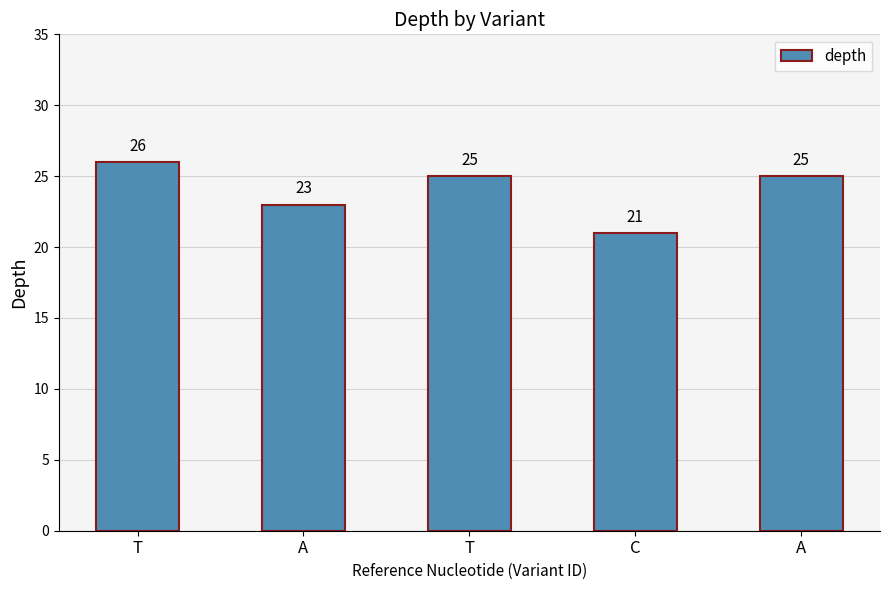

Reading left to right, what are all the values shown in this chart?

T=26	A=23	T=25	C=21	A=25